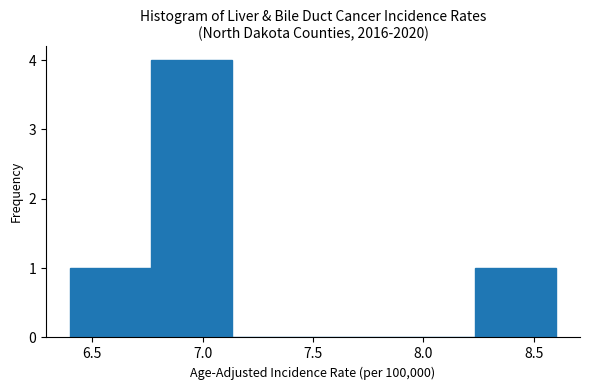

Reading left to right, list every bar in this chart as the range it spans on the x-axis followed by its height. Neither the bar edges nor the heights are printed on the chart, so give them approximately, as read against the axes.

6.40 to 6.75: 1
6.75 to 7.15: 4
7.15 to 7.50: 0
7.50 to 7.85: 0
7.85 to 8.25: 0
8.25 to 8.60: 1